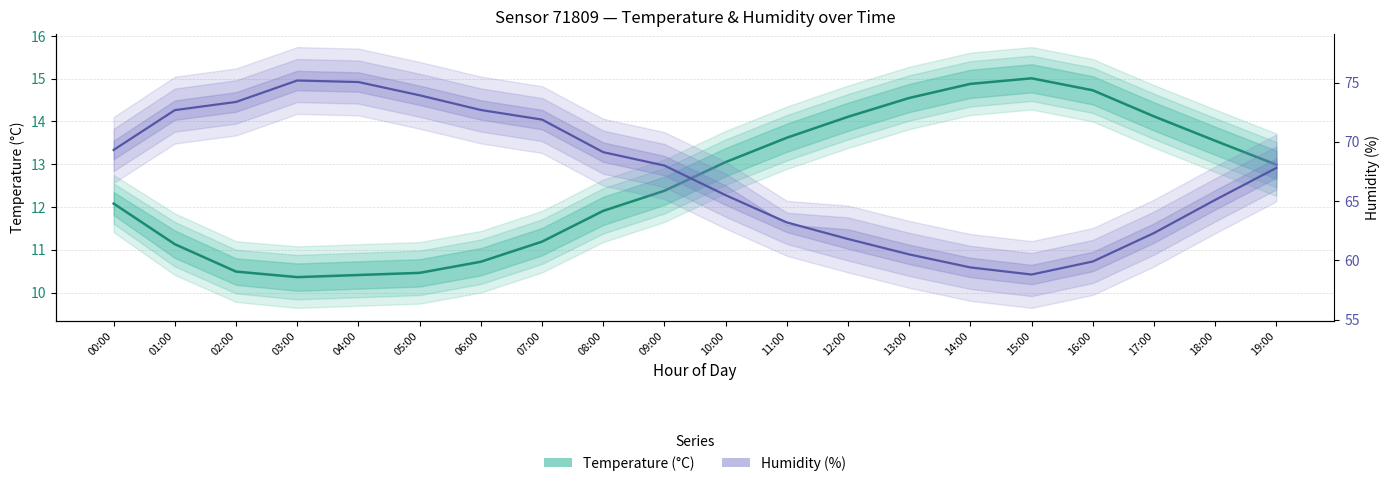

True or false: Temperature and Humidity cross at least once.

False